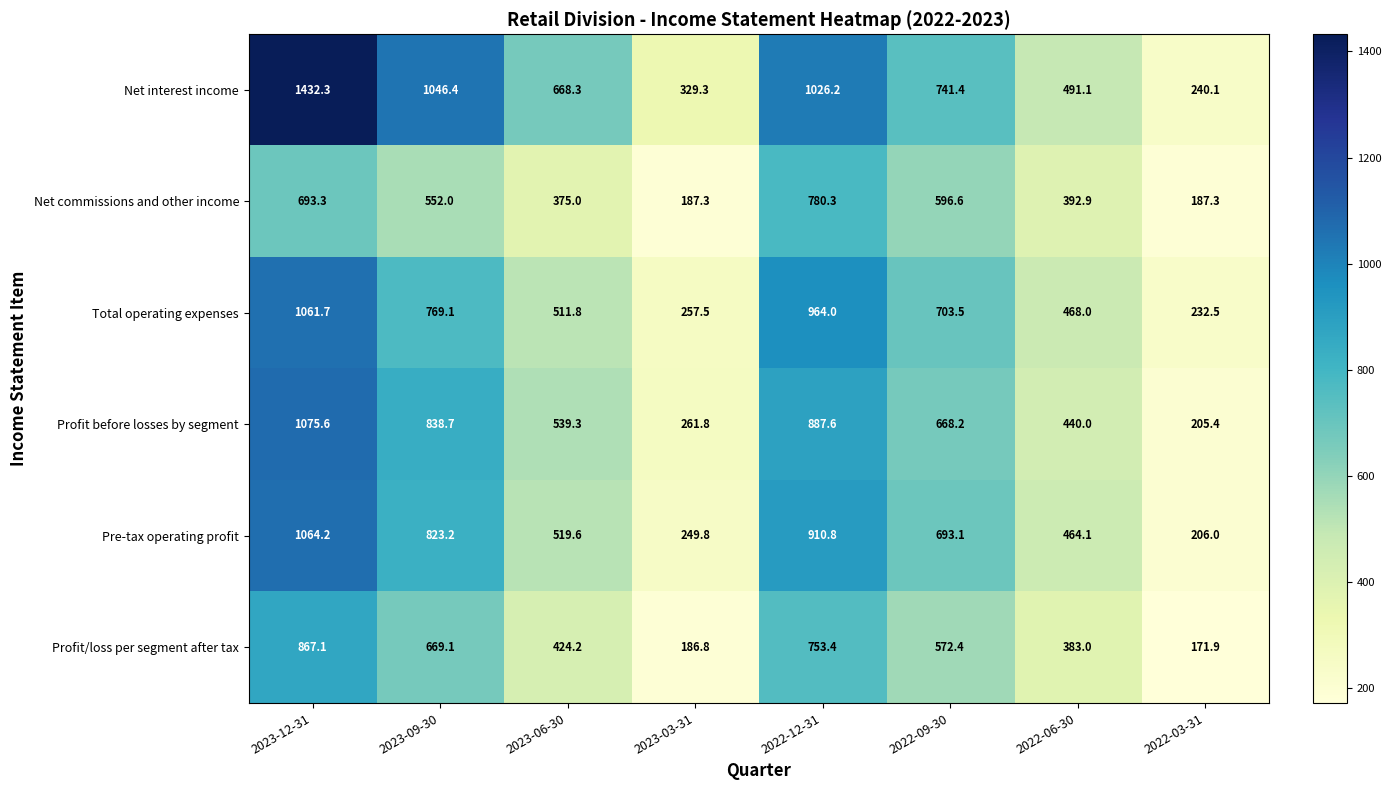

Where does the Net commissions and other income series first go above 552?

2023-12-31